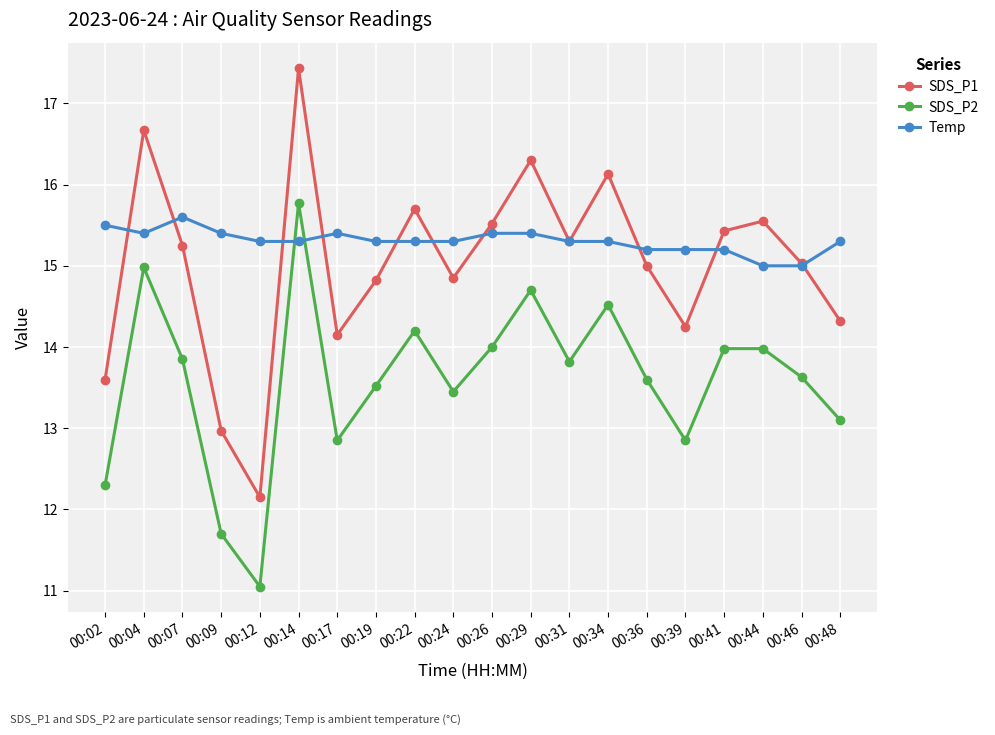

How many series are shown in this chart?

3